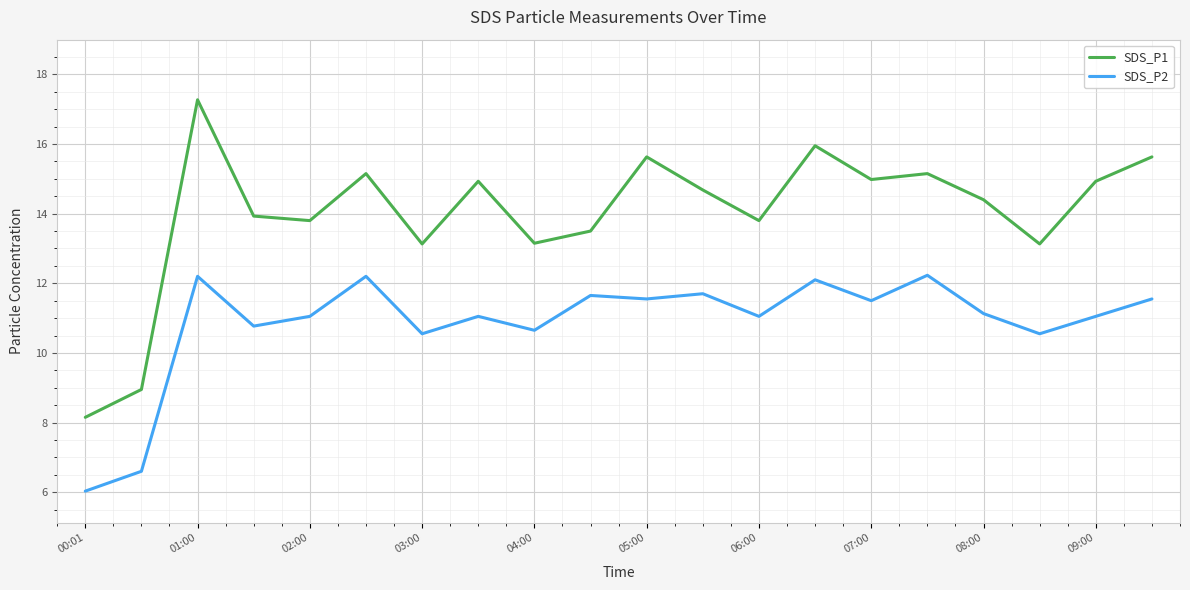

Rank the series by their maximum value, from lowest to highest.

SDS_P2, SDS_P1